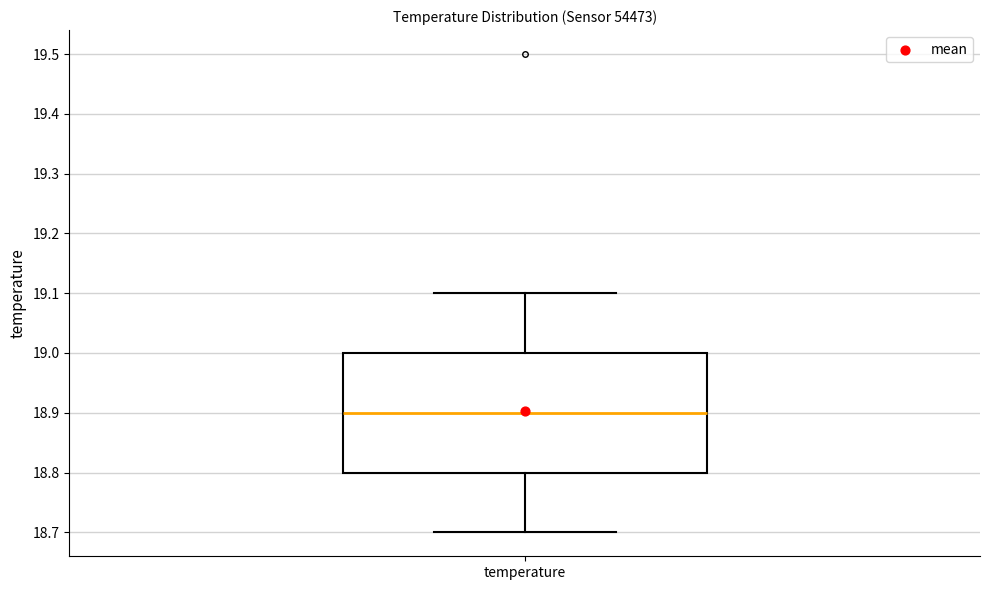

Transcribe this box plot: give where the median line is, the range the box spans, and where the two whiskers end, as read against the y-axis. The values are not printed on the chart, so give them approximately, as read against the axis.

median 18.9, box 18.8 to 19.0, whiskers 18.7 to 19.1